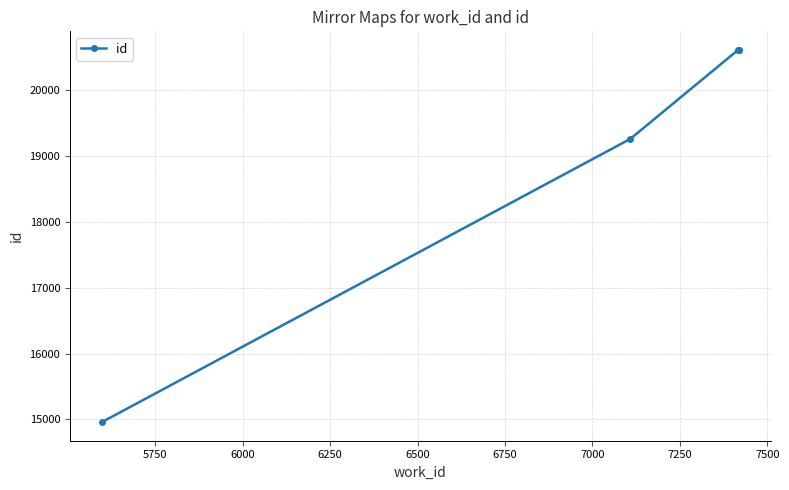

How many distinct data groups are displayed?

1